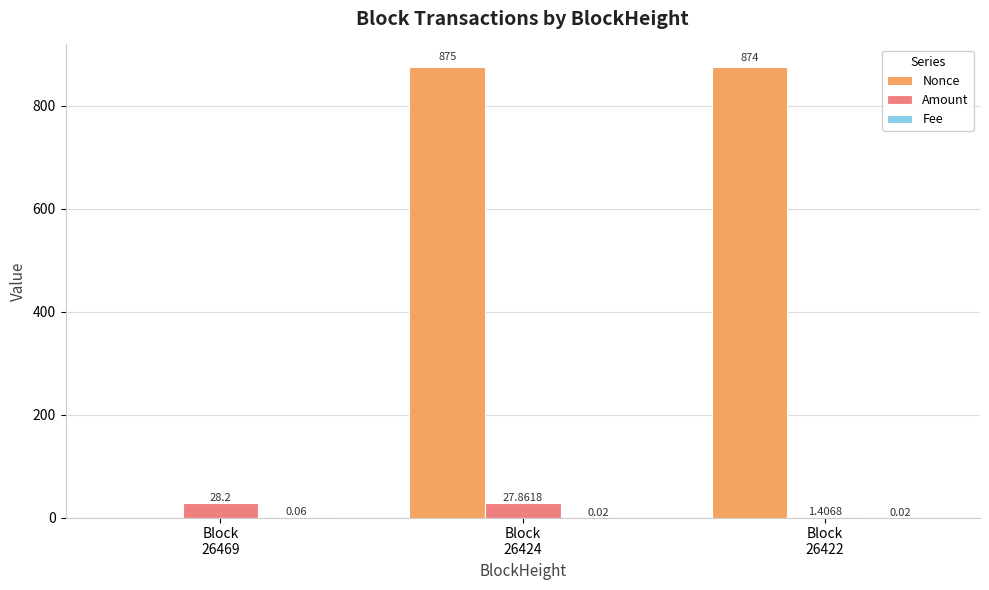

What is the sum of all Amount values?

57.5